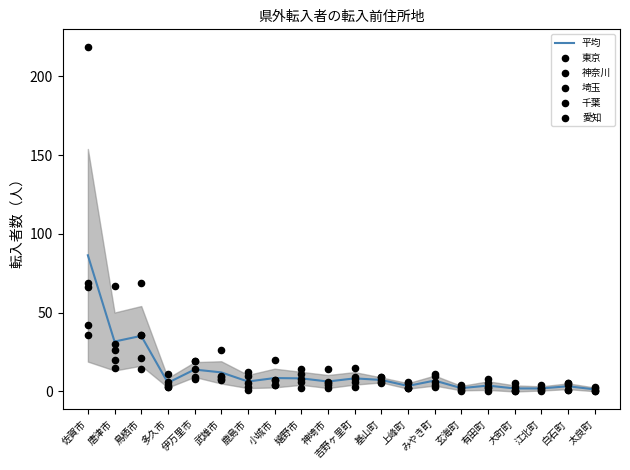

What are all the series names shown in the legend?

平均, 東京, 神奈川, 埼玉, 千葉, 愛知